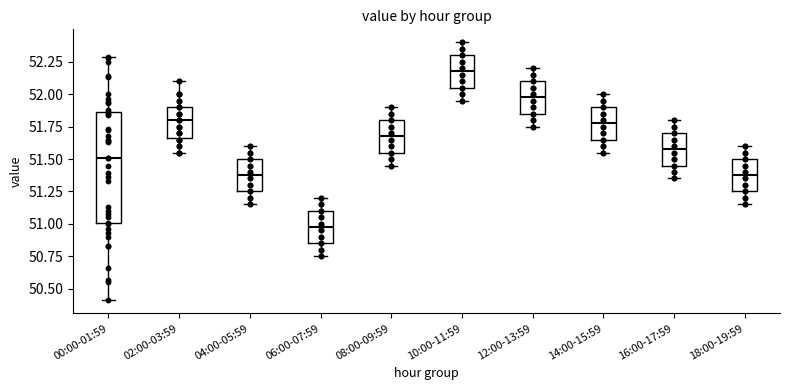

Which box's median line is the highest?

10:00-11:59